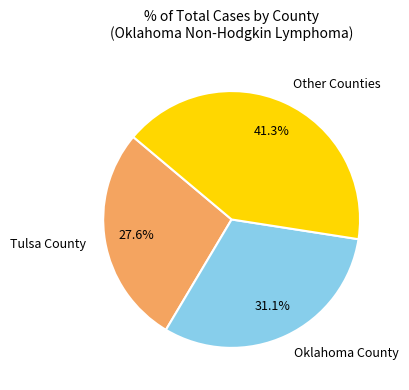

Combined, do Oklahoma County and Tulsa County account for over 50%?

Yes